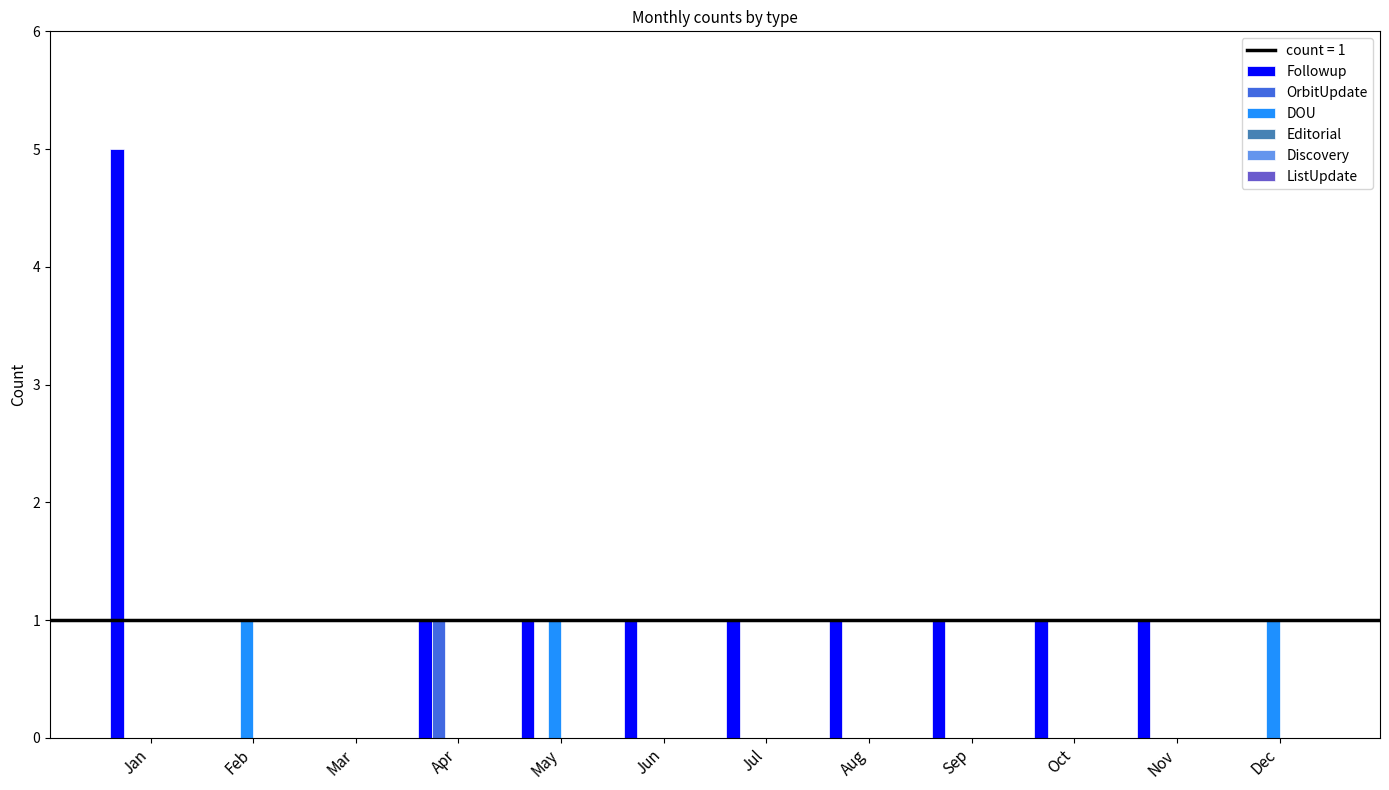

The OrbitUpdate series shows 0 at Jun. True or false?

True